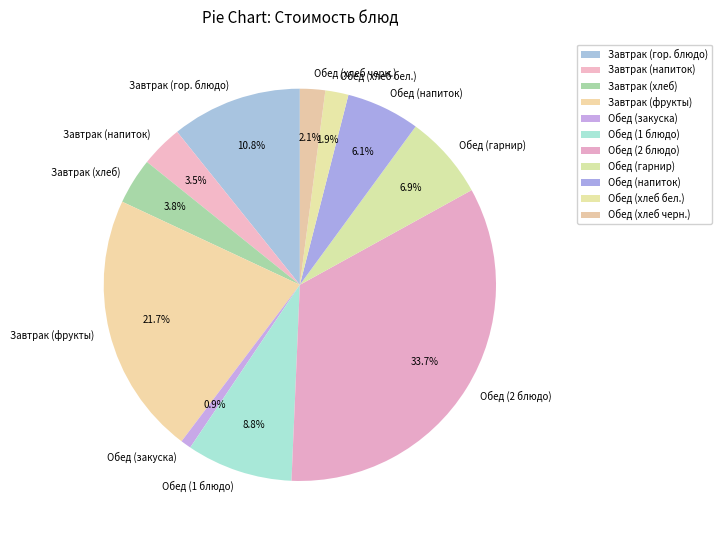

Count the number of slices in the pie.

11